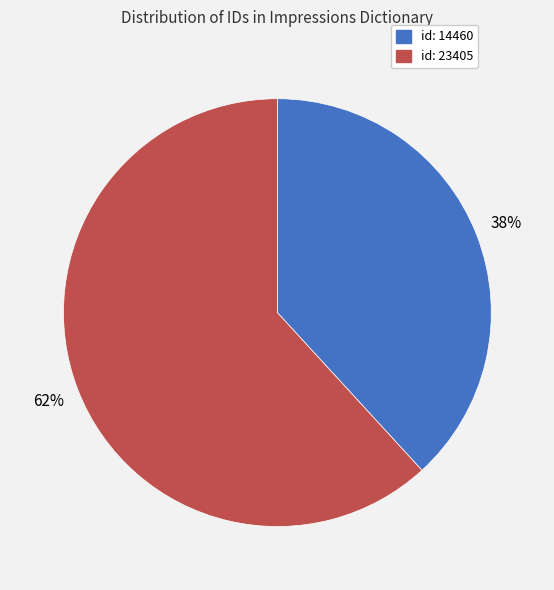

Rank the categories by value from lowest to highest.

id: 14460, id: 23405